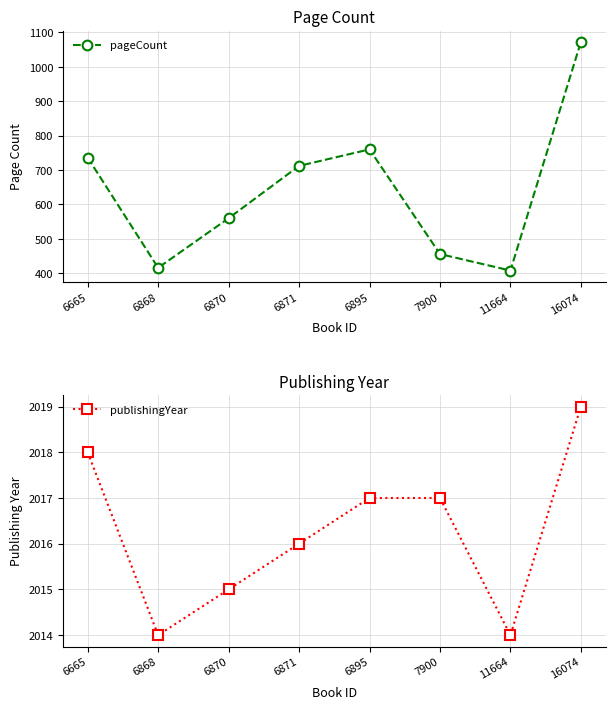

At 7900, list the series in order from largest to smallest.

publishingYear, pageCount